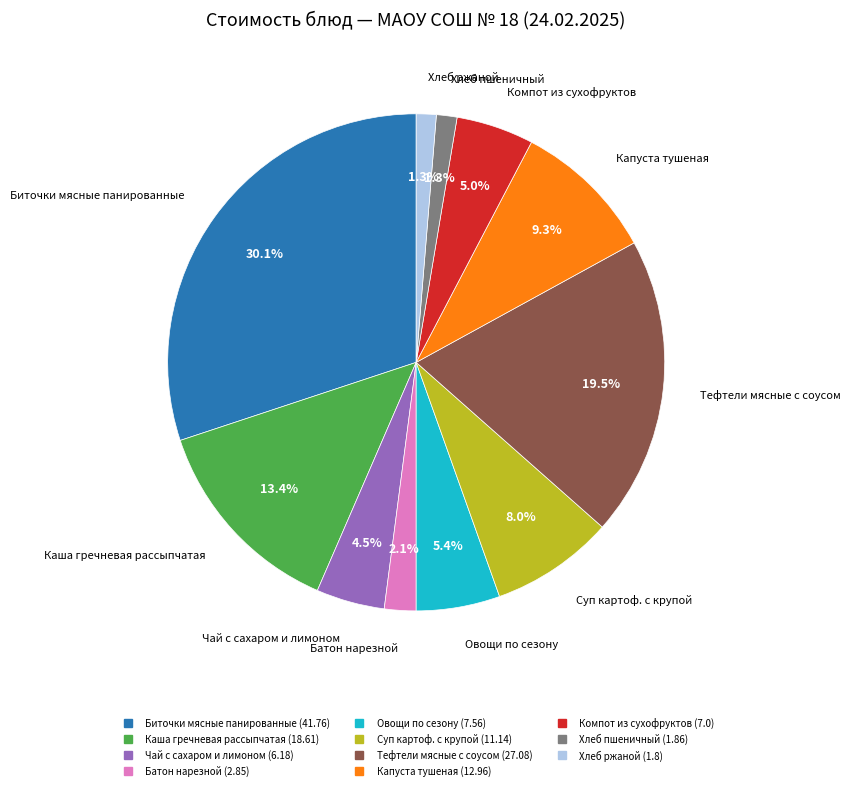

To the nearest percent, what is the average slice percentage?

9%